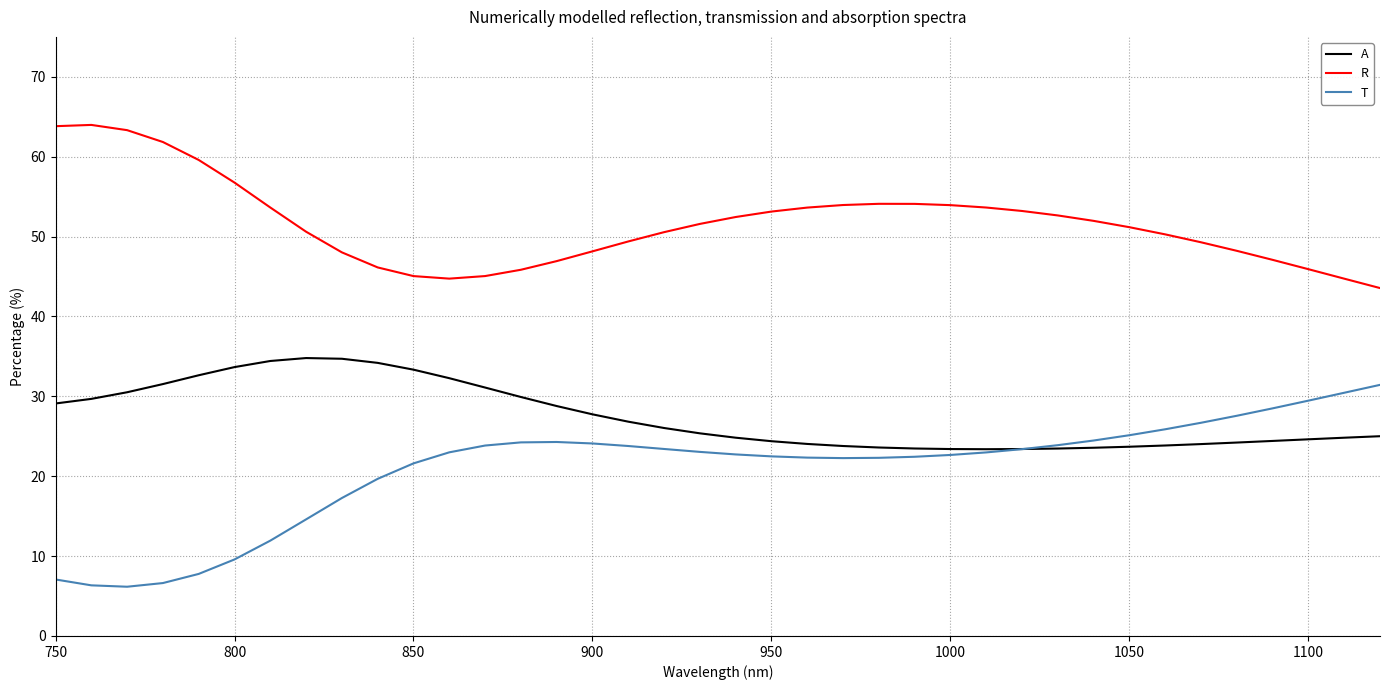

How many lines are shown in the chart?

3